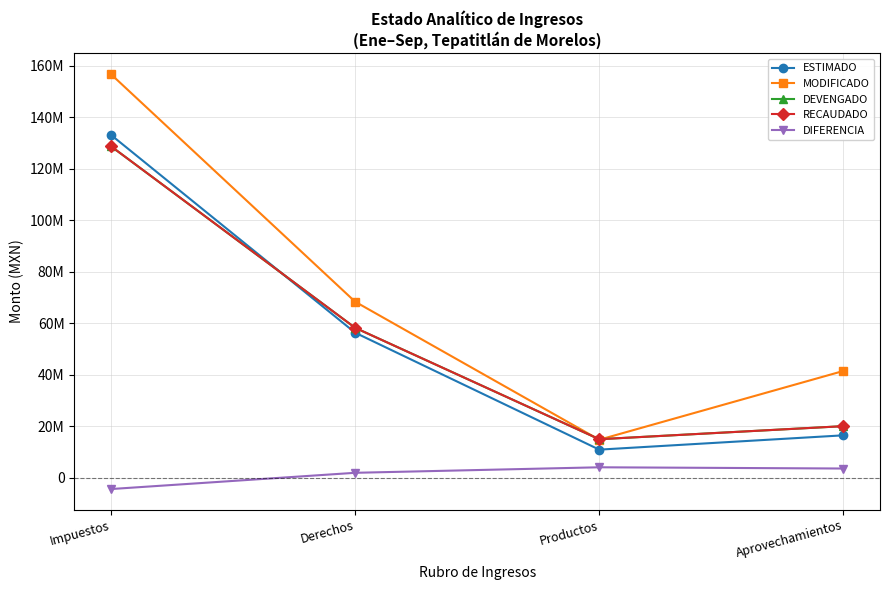

Reading left to right, list all the values displayed in this chart.

ESTIMADO: 133165000.0	56335809.0	10900000.0	16459000.0
MODIFICADO: 156747800.0	68372437.2	14750000.0	41461368.8
DEVENGADO: 128754727.8	58237127.6	14943419.6	20022809.4
RECAUDADO: 128754727.8	58237127.6	14943419.6	20022809.4
DIFERENCIA: -4410272.2	1901318.6	4043419.6	3563809.4